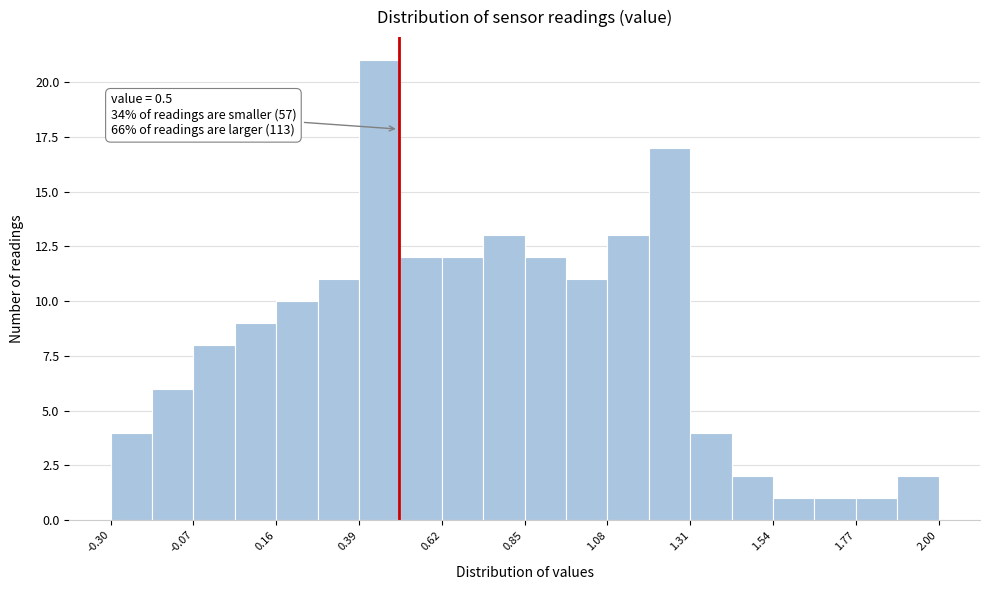

Around what value on the x-axis is the tallest bar? Give the approximate position of its centre, as read against the axis.

0.45